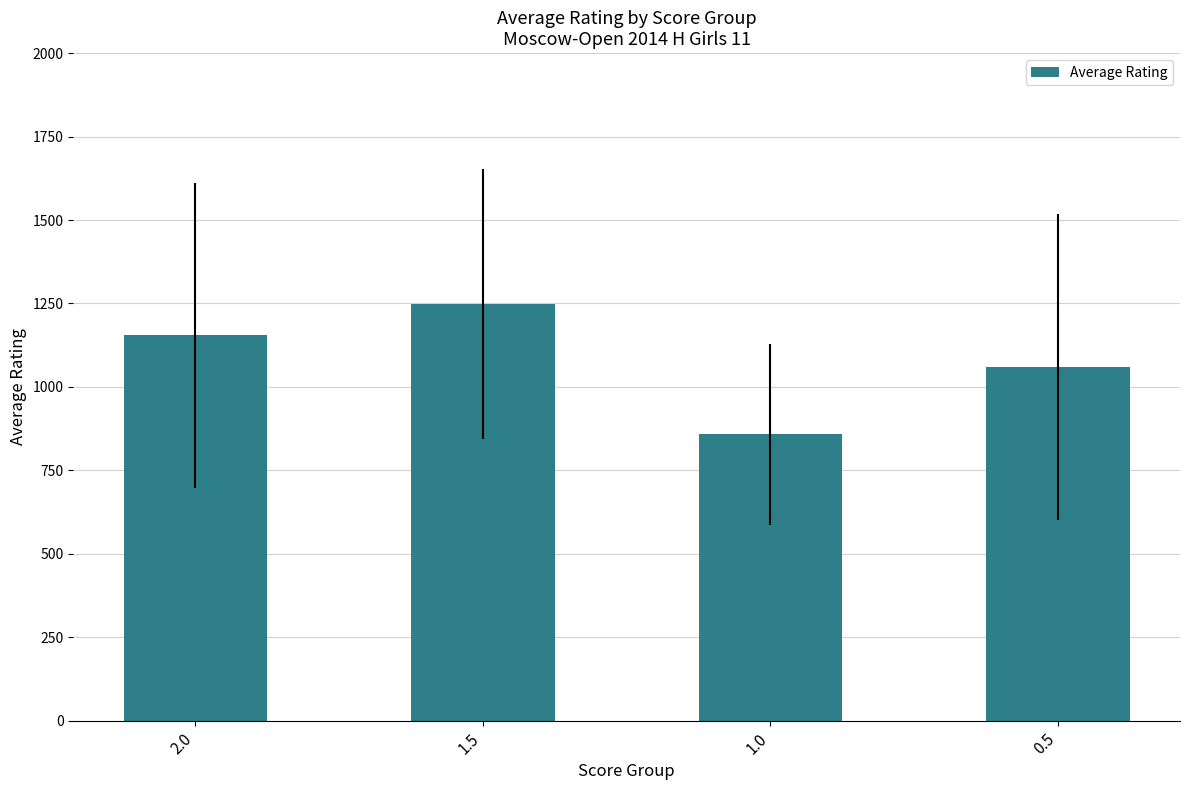

What value does the data have at 0.5?

1059.5